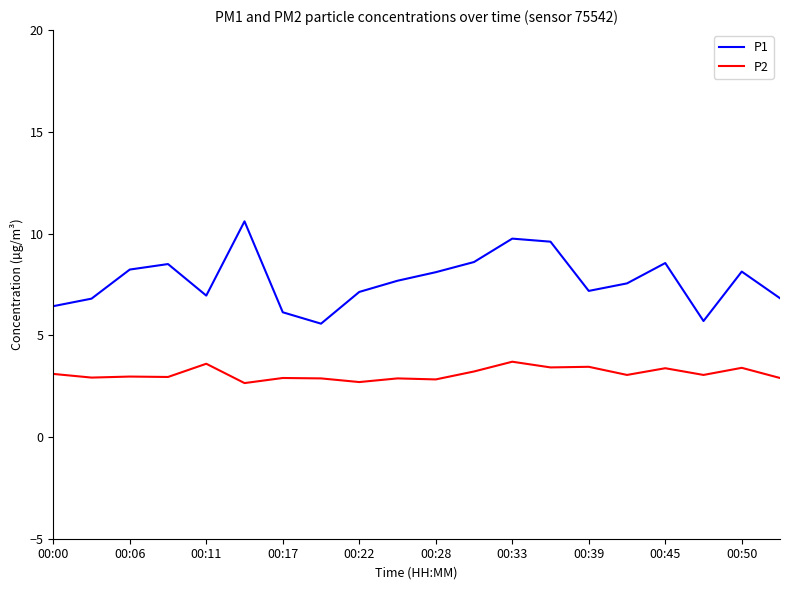

What is the maximum value for P1?

10.6